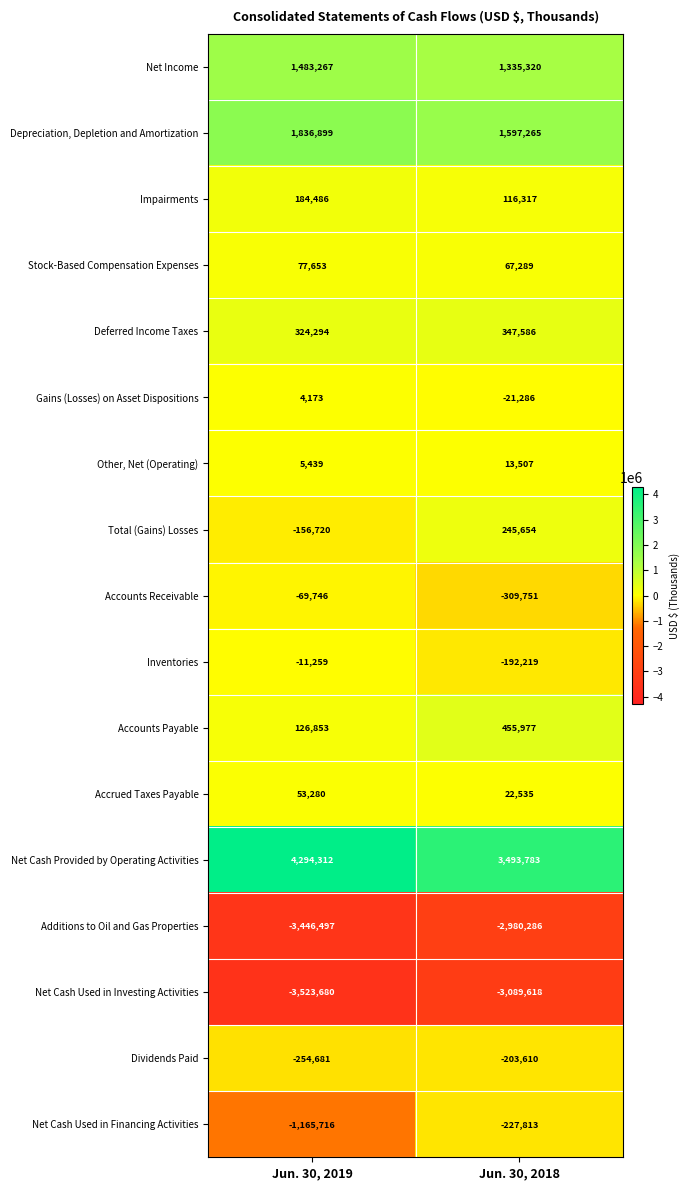

Which category has the lowest value across all series?

Jun. 30, 2019